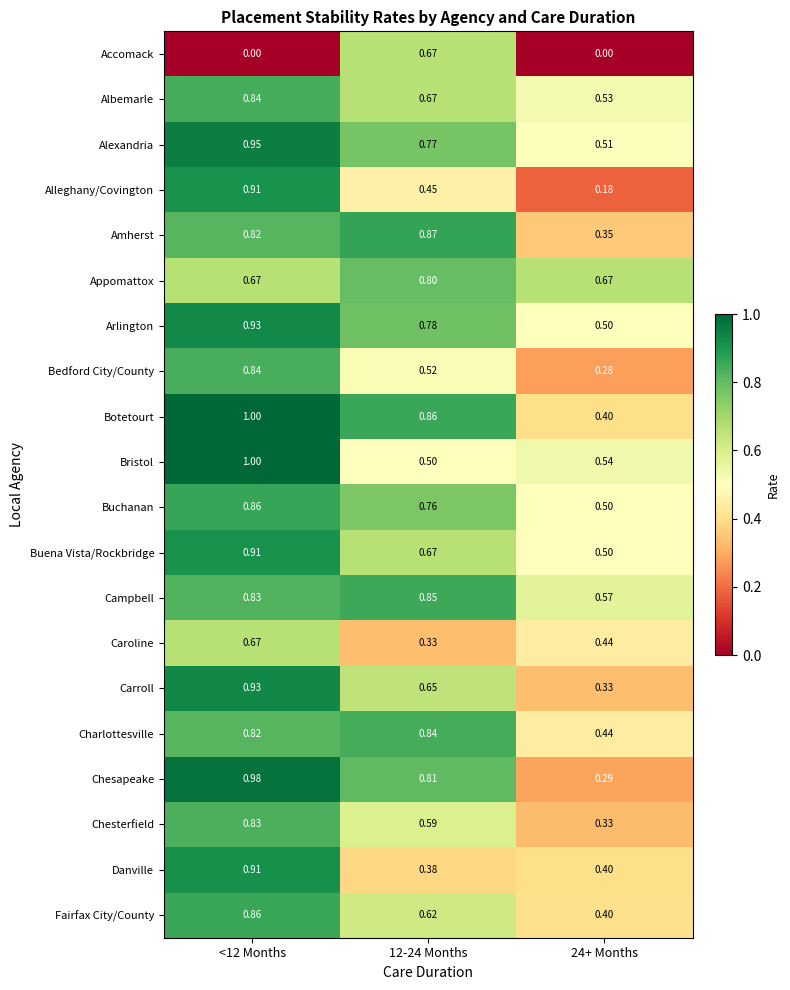

What is the difference between the highest and lowest values at <12 Months?

1.0